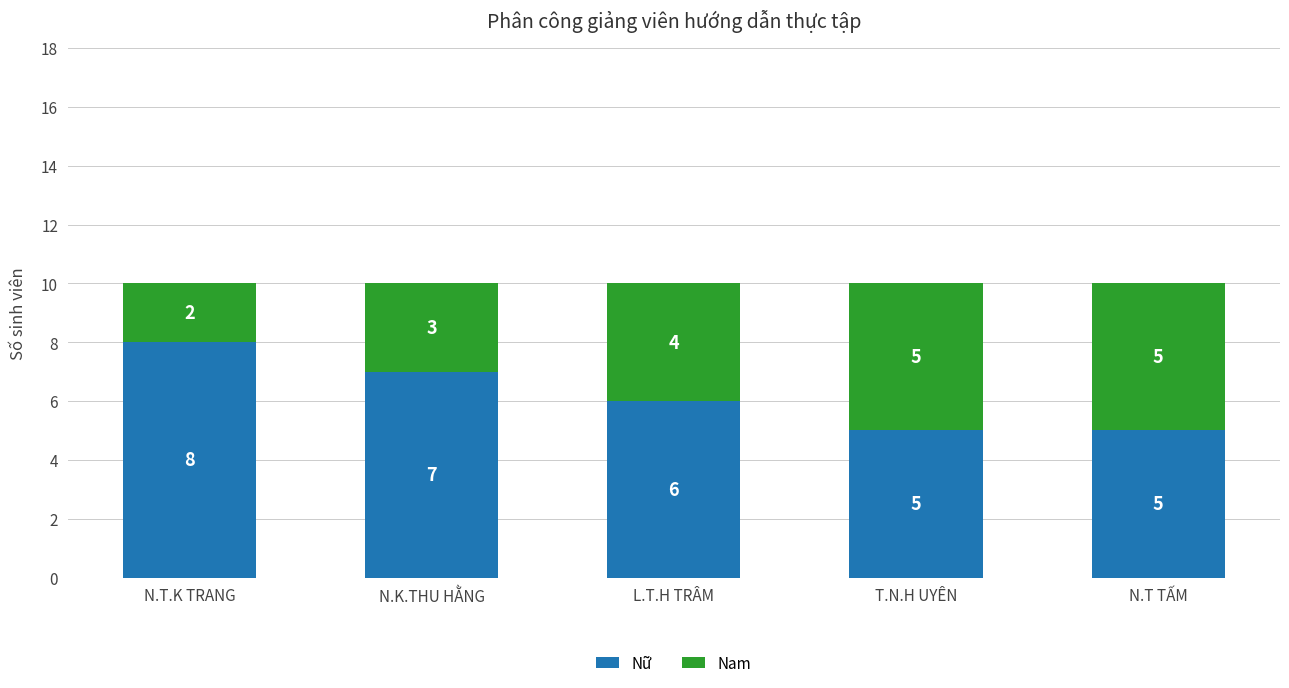

Count the Nữ values in the range 5 to 7.

4